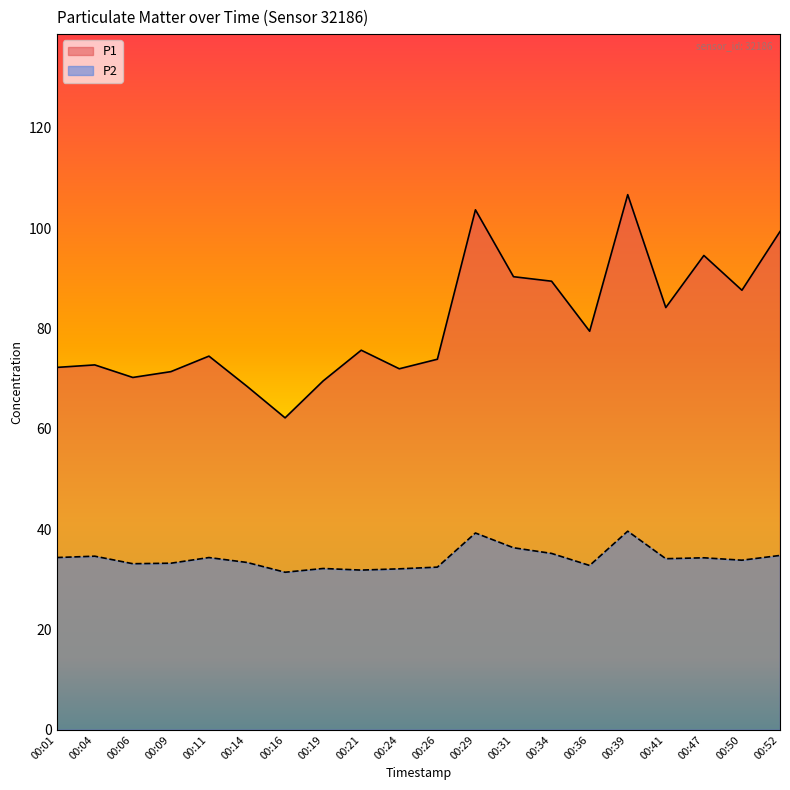

Rank the series by their maximum value, from lowest to highest.

P2, P1